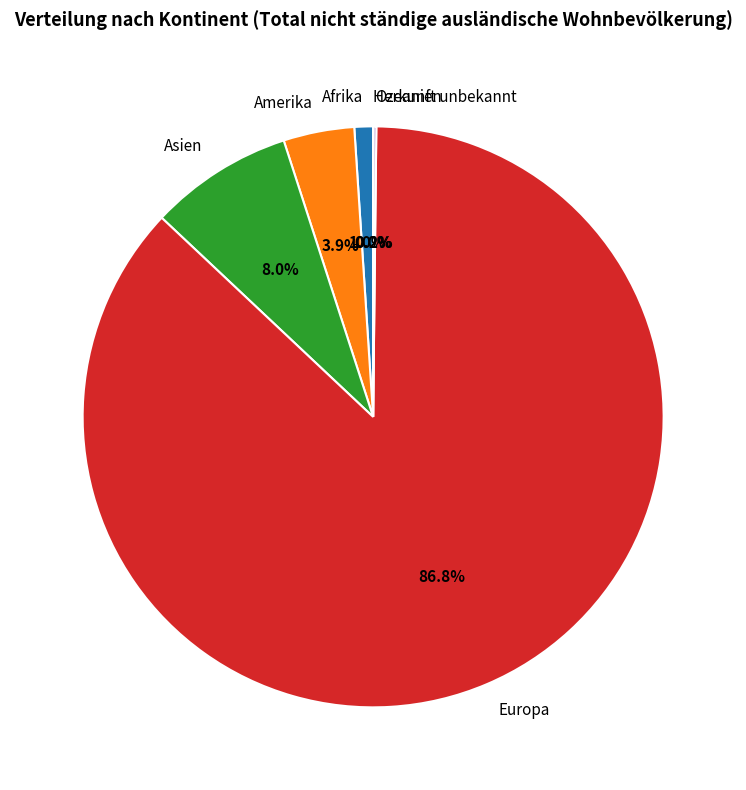

True or false: Asien accounts for 8% of the total.

True